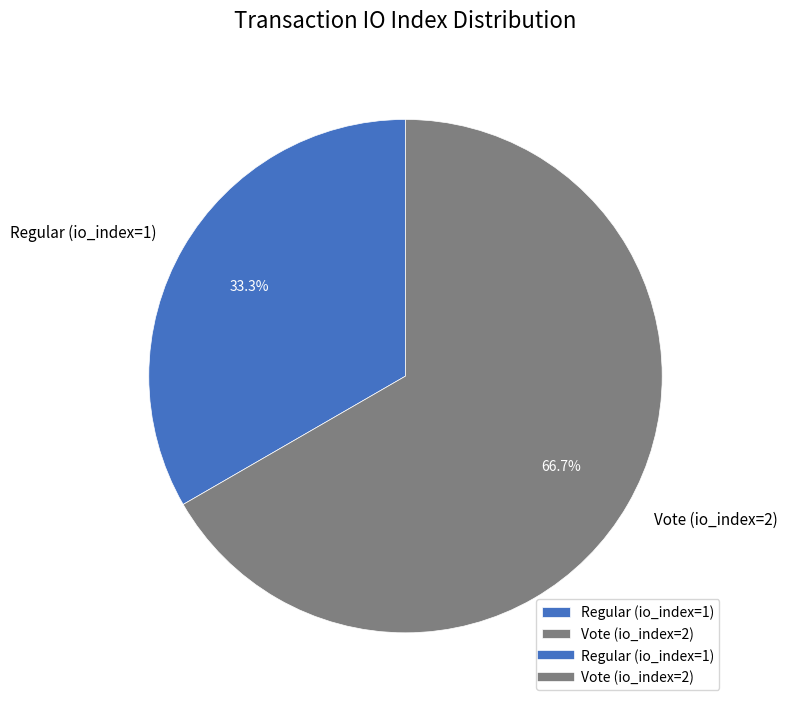

Which slice represents more than half of the pie?

Vote (io_index=2)